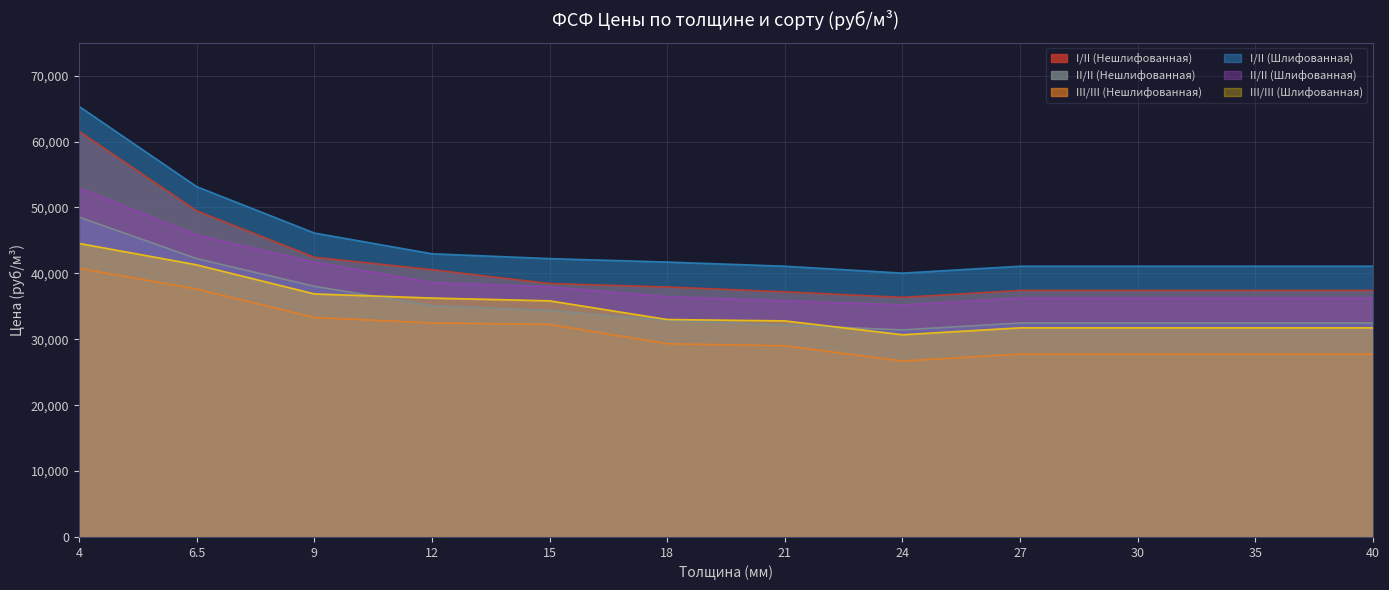

What is the difference between the II/II (Шлифованная) values at 12 and 27?

2363